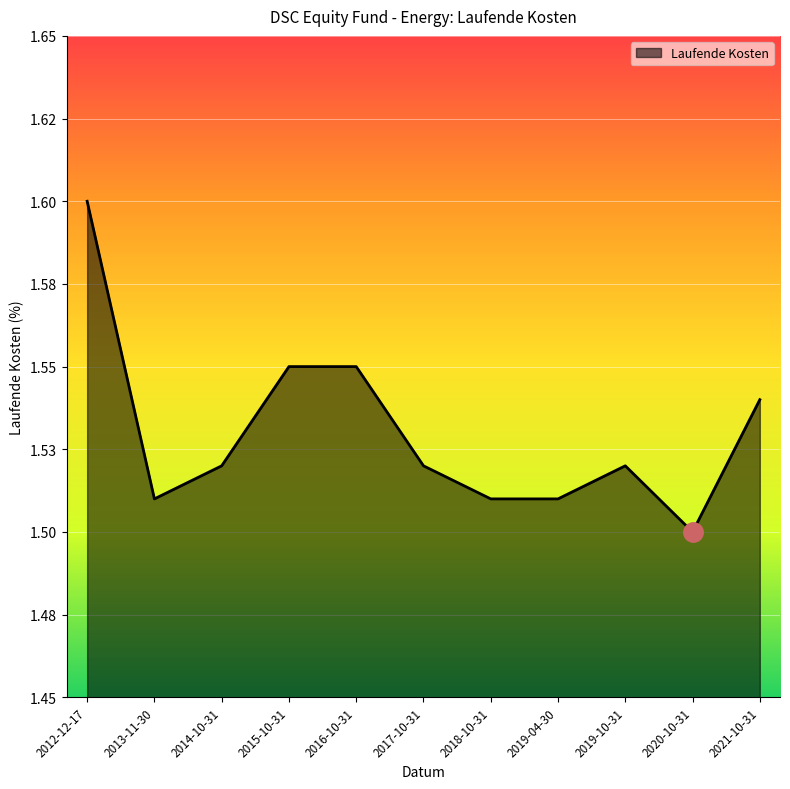

What is the approximate value at 2020-10-31?

1.5